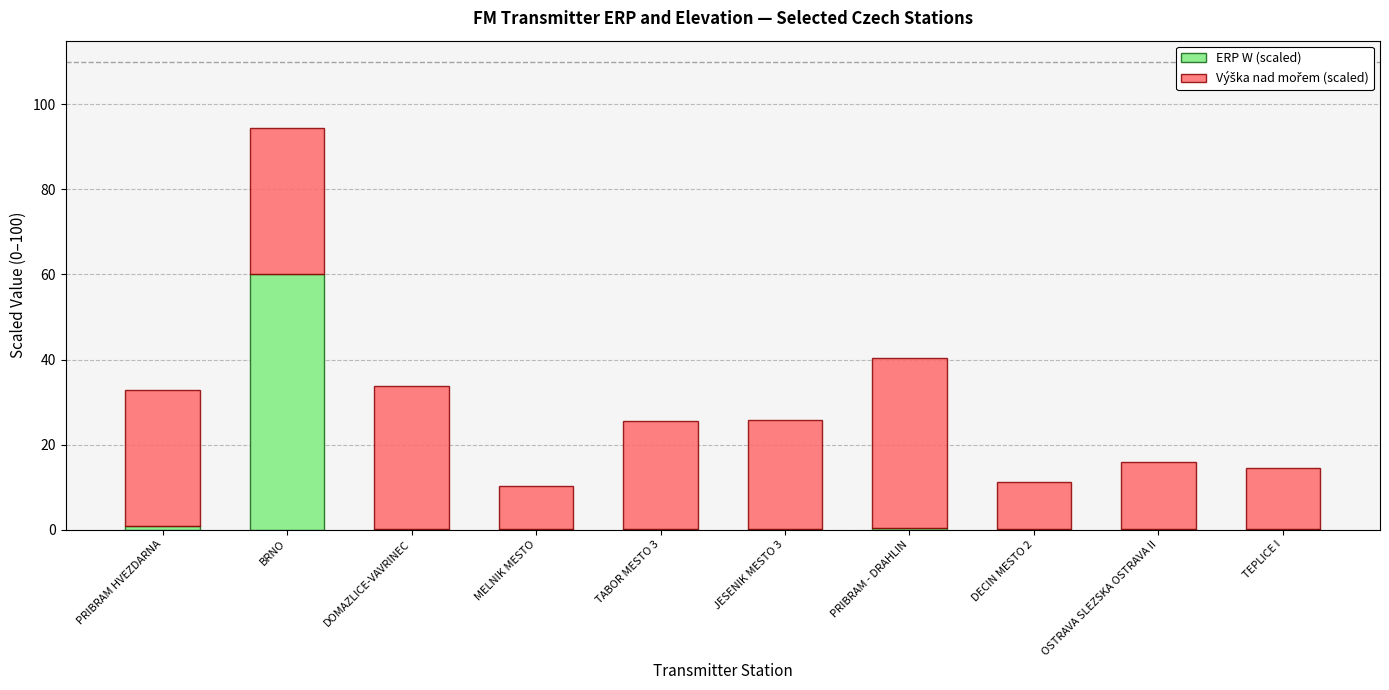

What is the highest value of the ERP W (scaled) series?

60.0